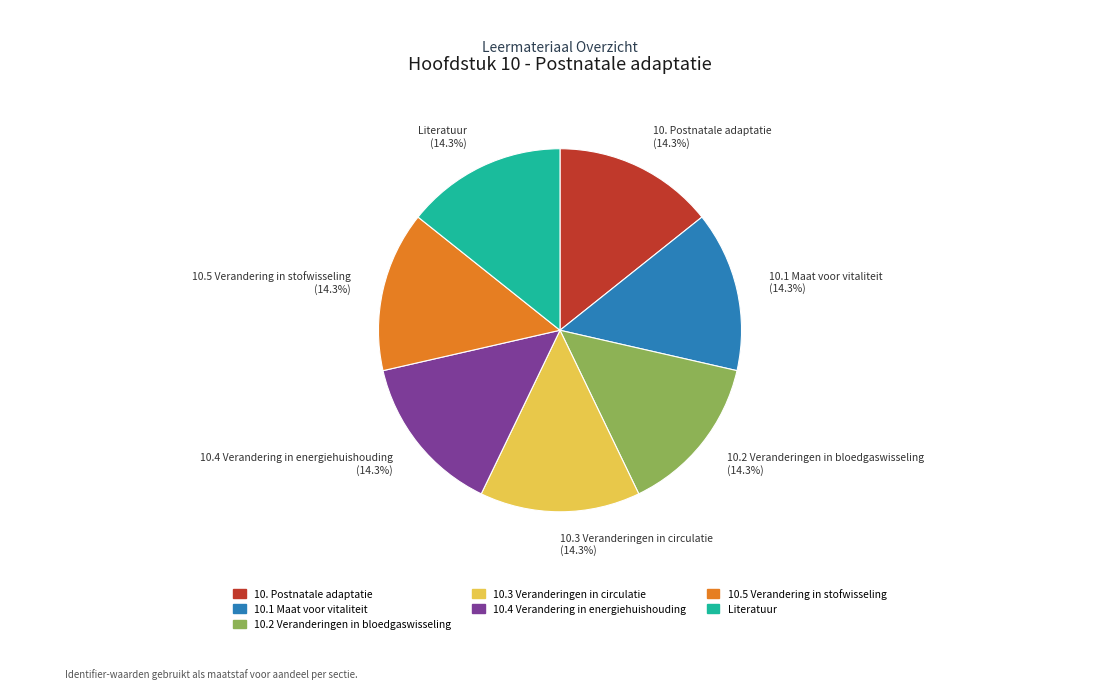

Is there any slice that represents more than half of the pie?

No